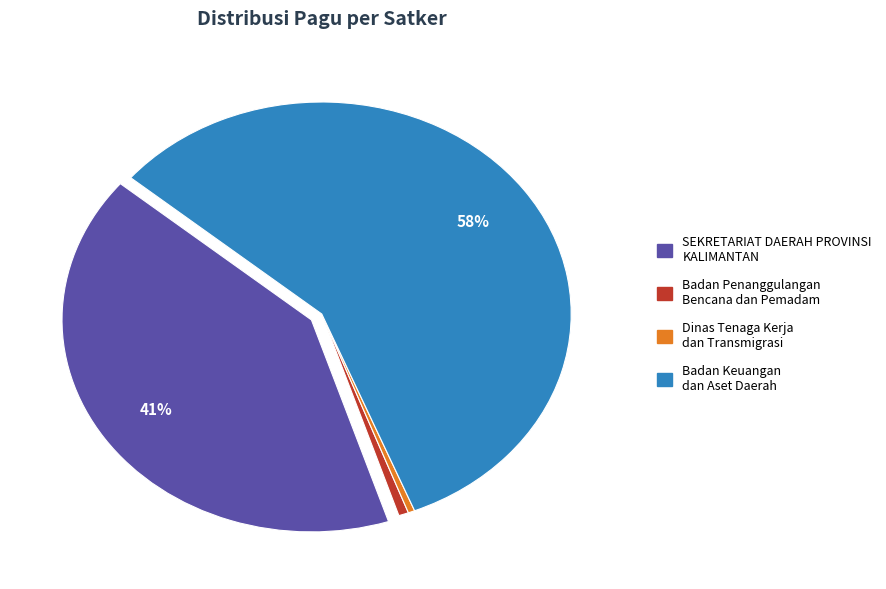

Which has a higher value, Badan Keuangan dan Aset Daerah or Dinas Tenaga Kerja dan Transmigrasi?

Badan Keuangan dan Aset Daerah